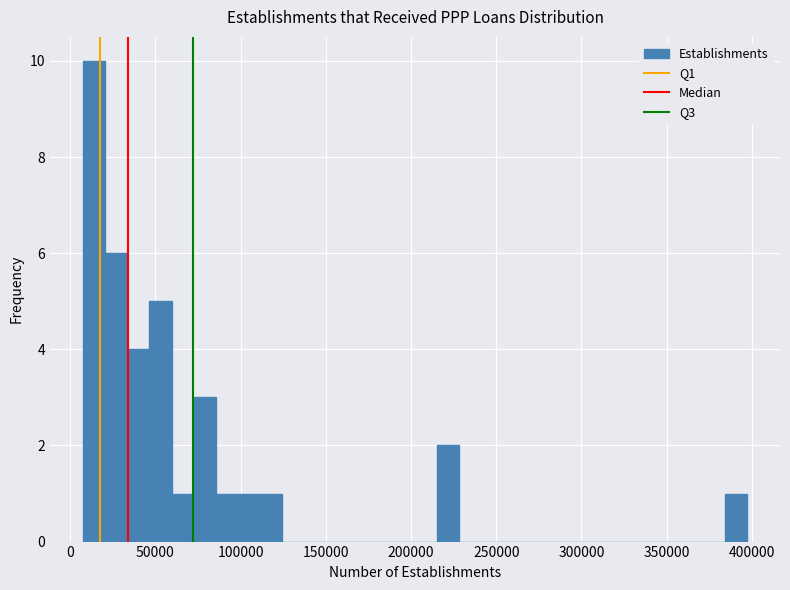

Around what value on the x-axis is the tallest bar? Give the approximate position of its centre, as read against the axis.

15000